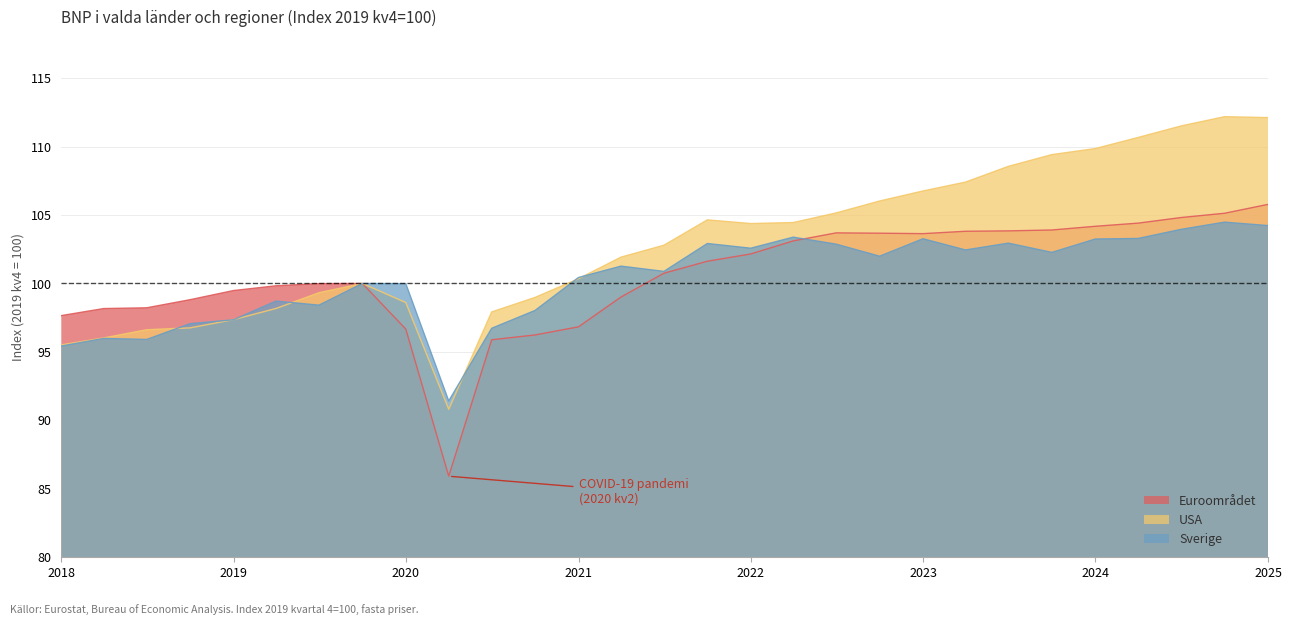

Is it true that USA equals 168.2 at 2021-04-01?

False